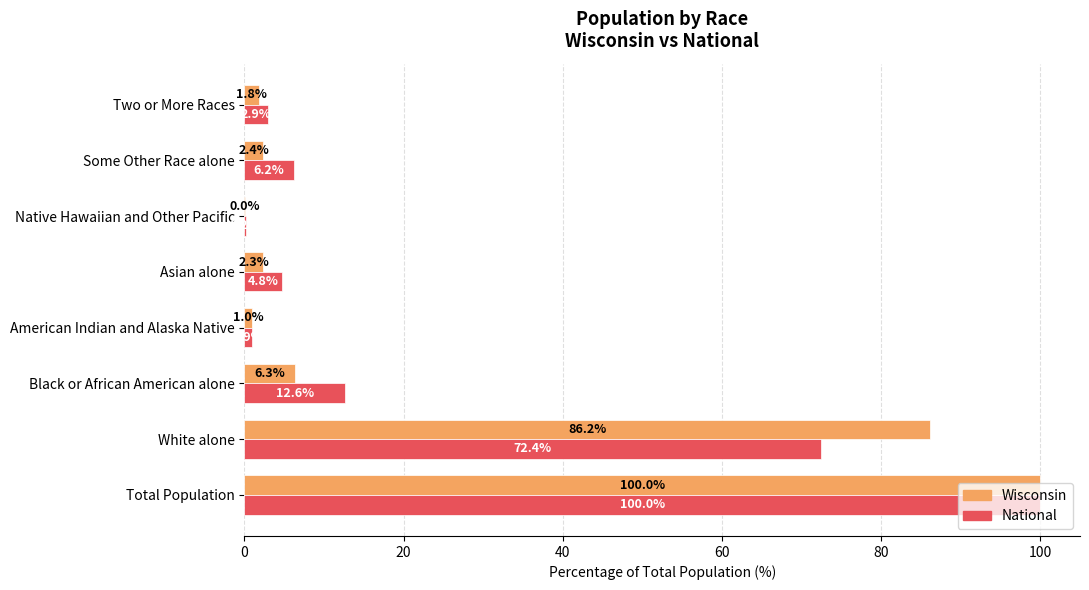

How many categories are shown in the chart?

8